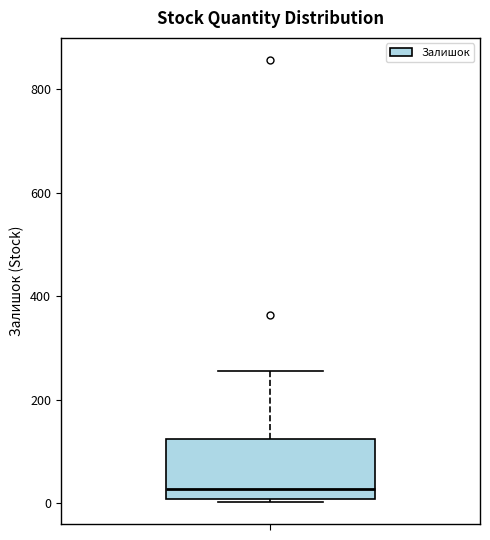

Transcribe this box plot: give where the median line is, the range the box spans, and where the two whiskers end, as read against the y-axis. The values are not printed on the chart, so give them approximately, as read against the axis.

median 20, box 0 to 120, whiskers 0 (just below the box's lower edge) to 260